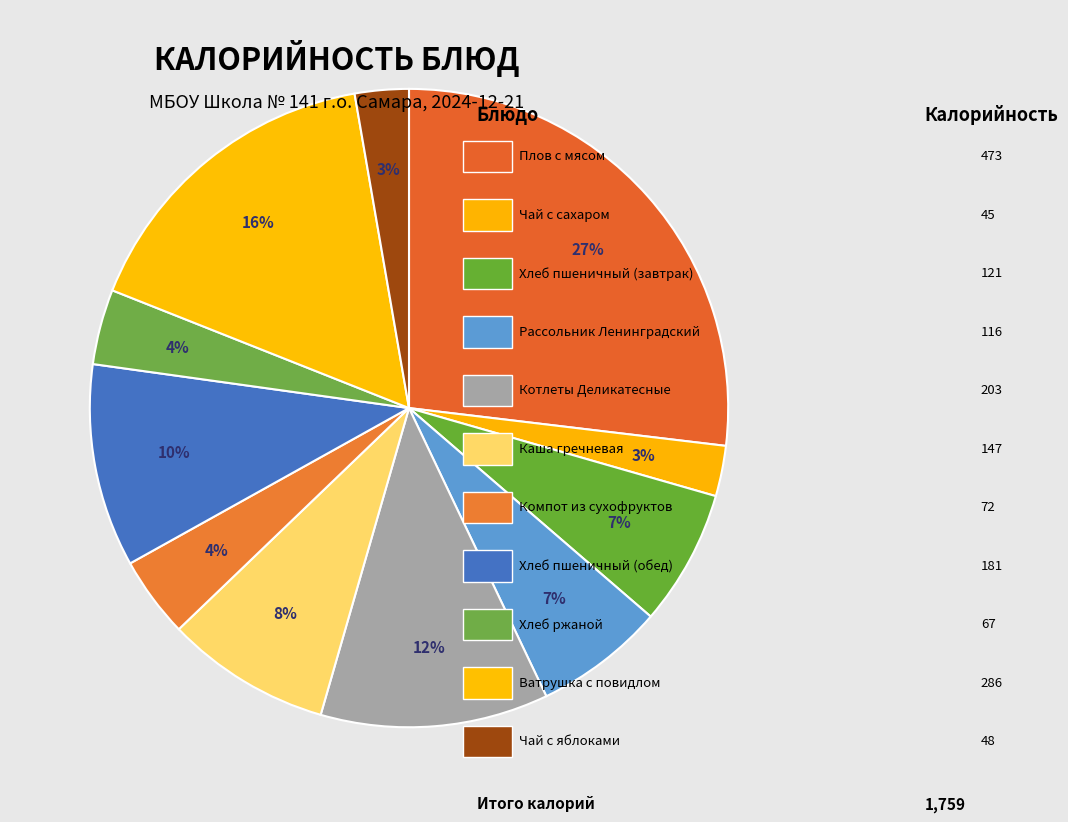

How many segments does this pie chart have?

11